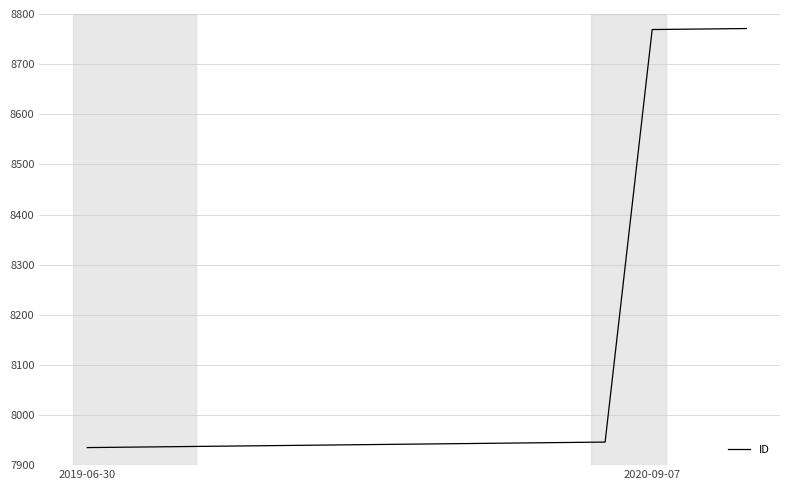

What is the maximum value shown in the chart?

8771